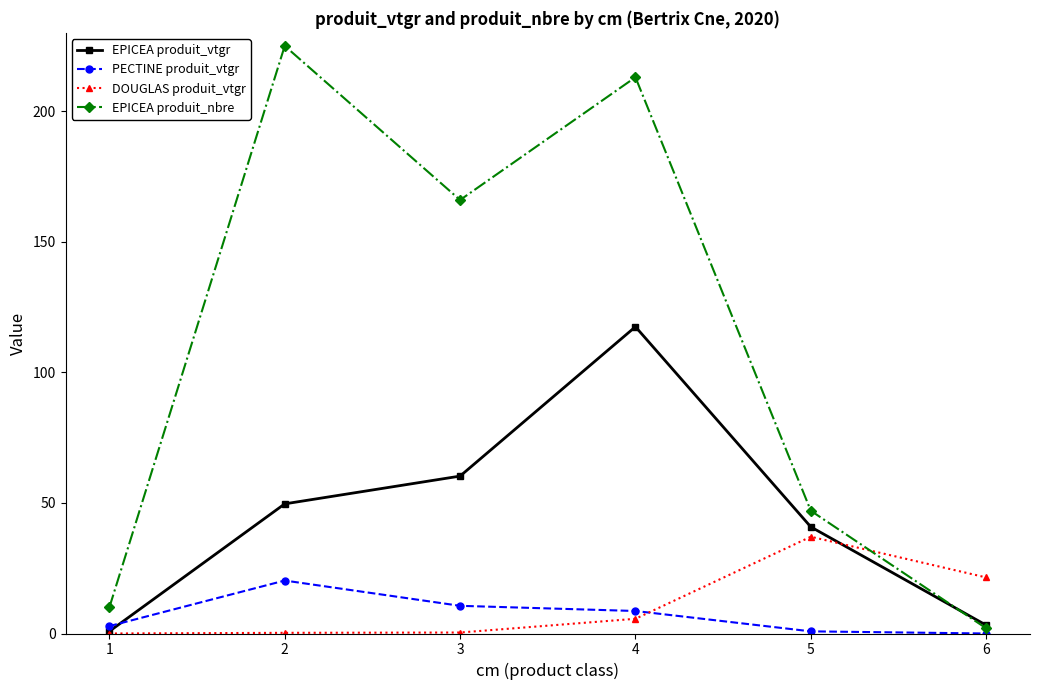

True or false: EPICEA produit_nbre has more than 1 points higher than both neighbors.

True